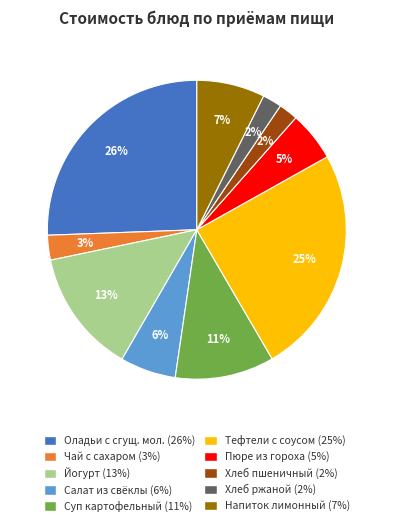

To the nearest percent, what is the average slice percentage?

10%